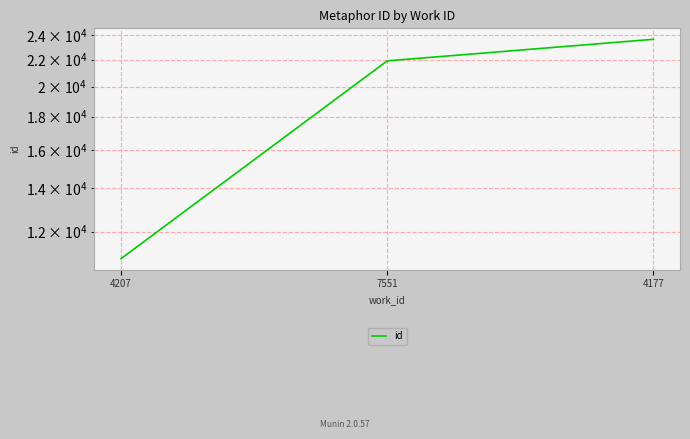

Count the number of data series in this chart.

1